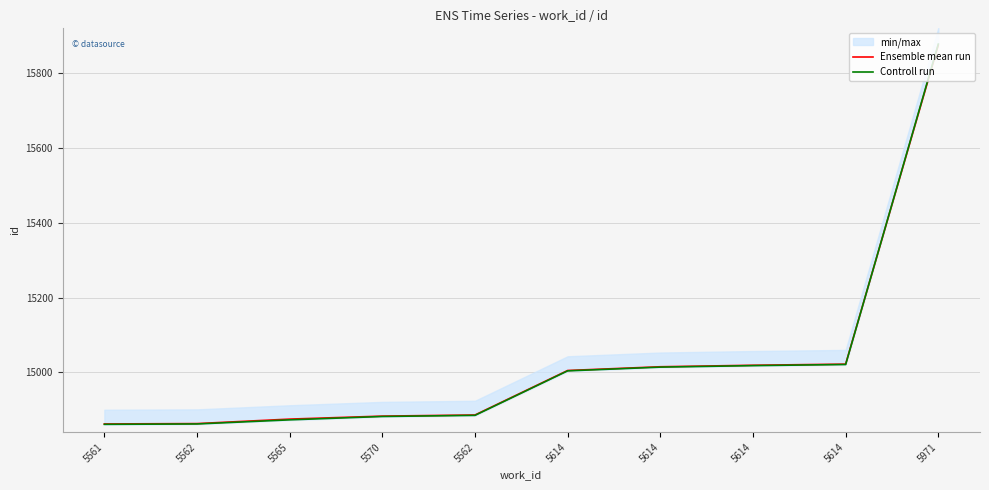

What is the spread (max minus min) of values at 5565?

2